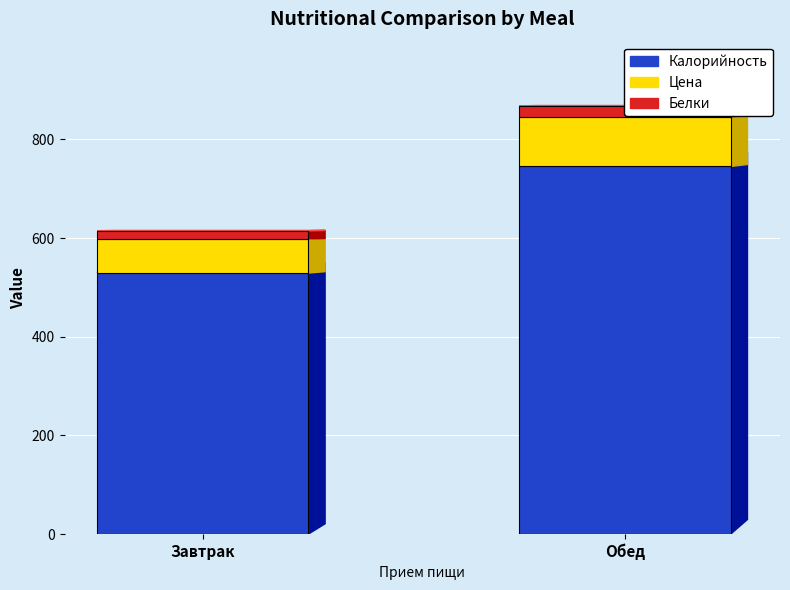

What is the difference between the Белки values at Обед and Завтрак?

5.1